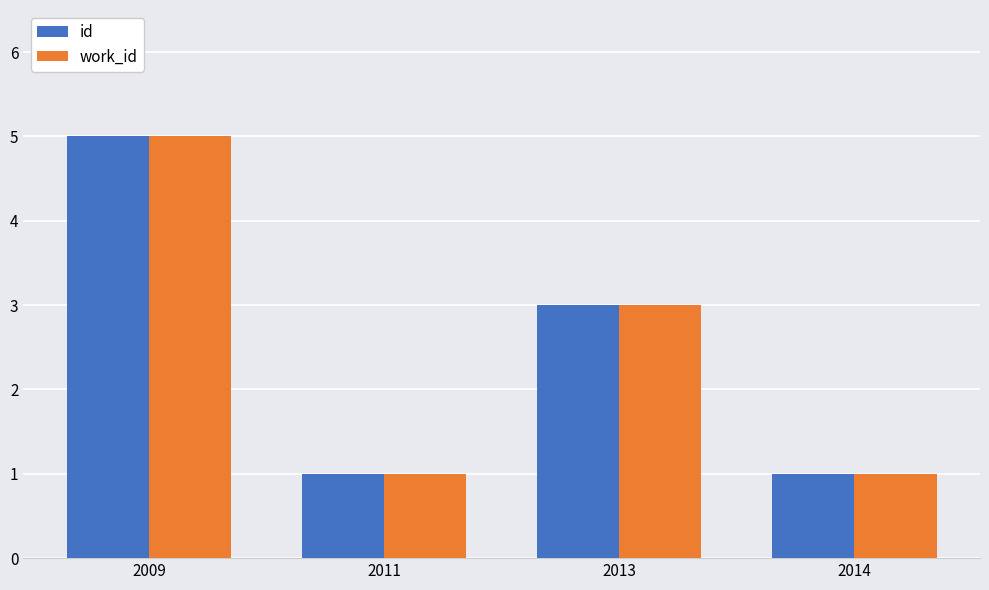

Reading left to right, what are all the values shown in this chart?

id: 5	1	3	1
work_id: 5	1	3	1